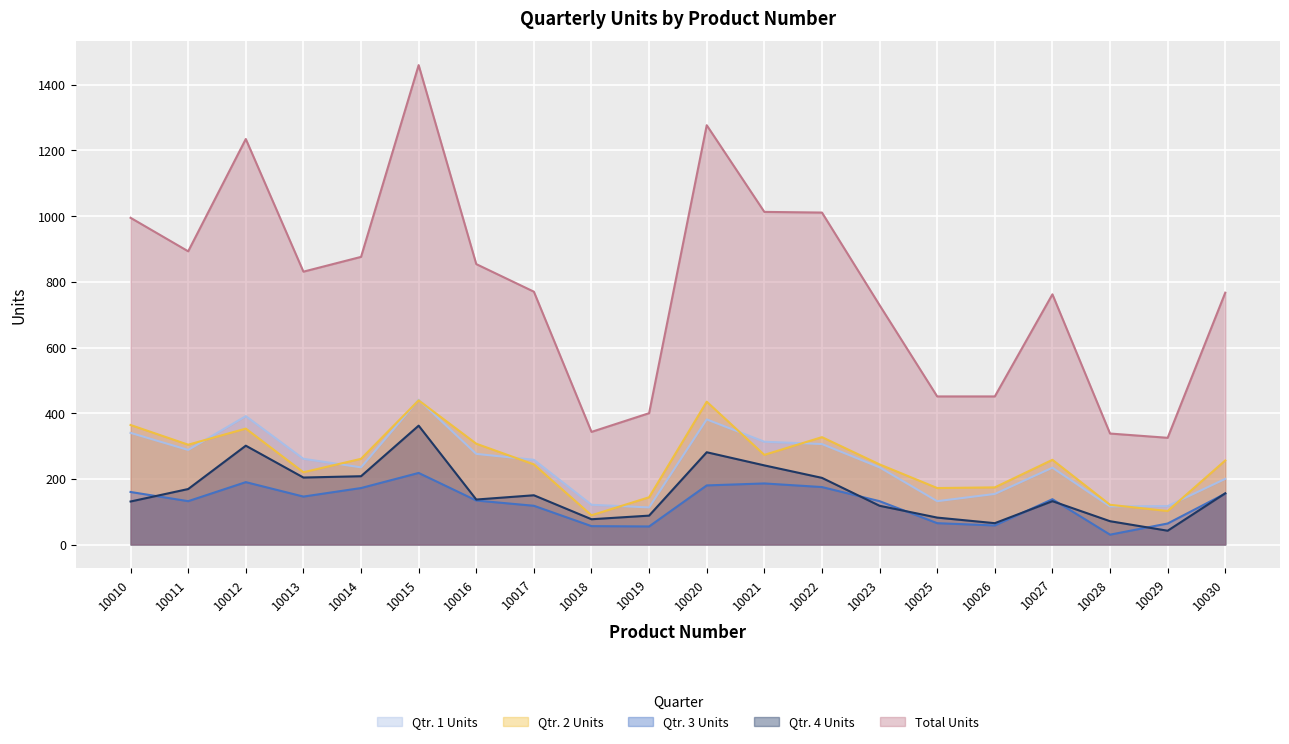

Which label corresponds to the smallest value in the chart?

10028